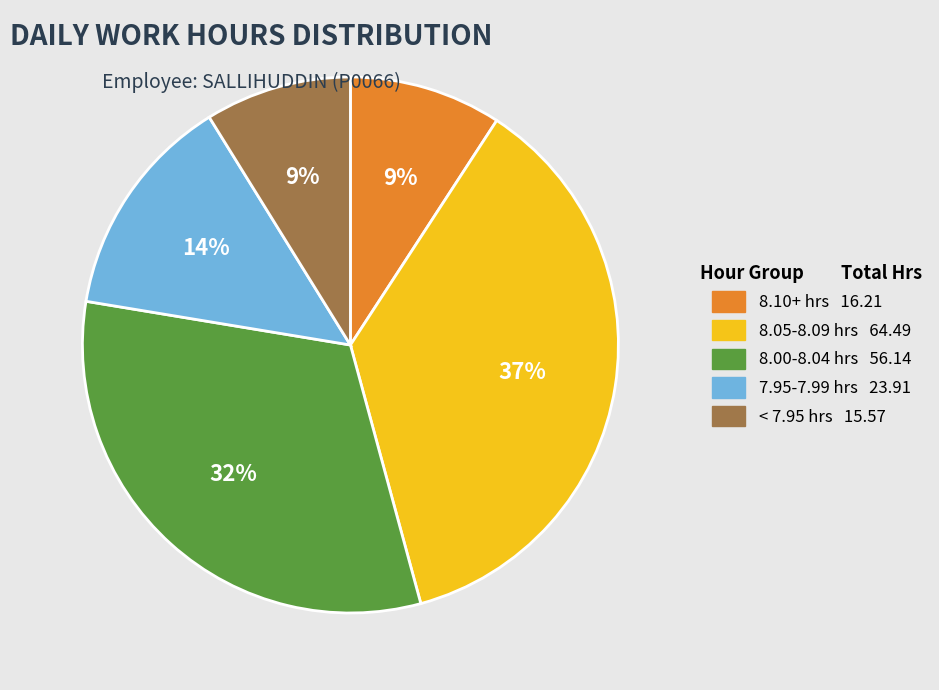

To the nearest percent, what portion does 8.00-8.04 hrs 56.14 represent?

32%